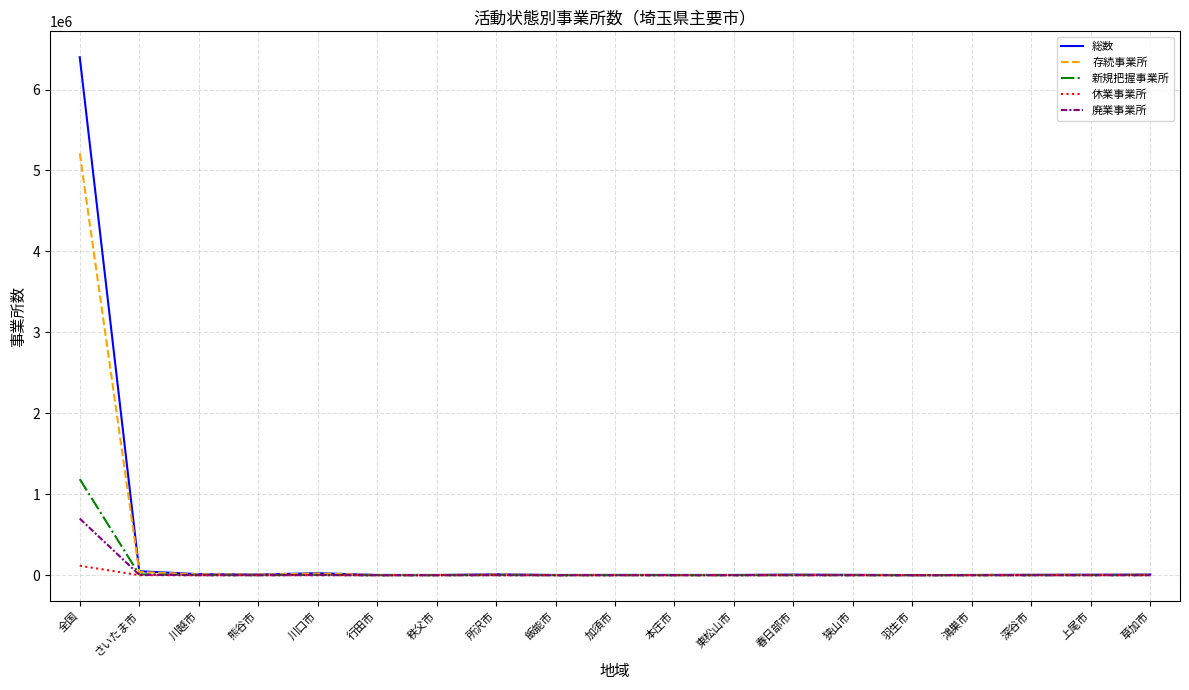

What is the maximum value shown in the chart?

6398912